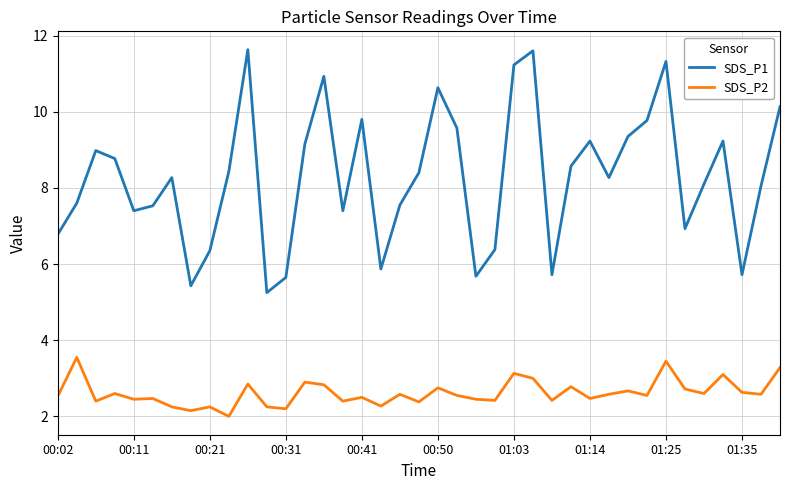

Which series has the largest range (max minus min)?

SDS_P1